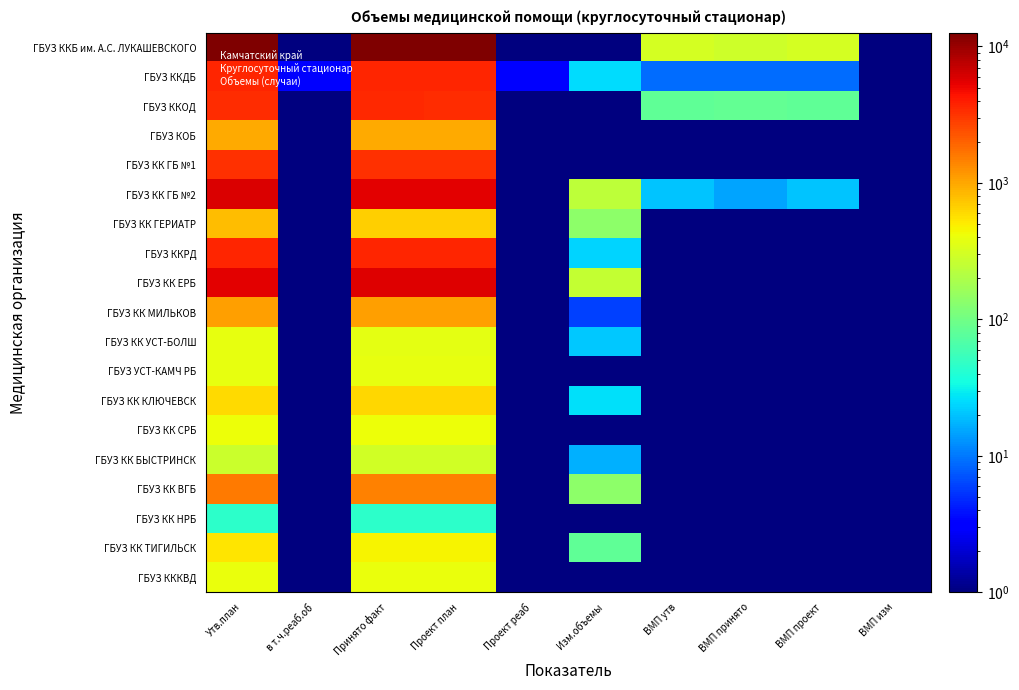

Which series has the largest total across all categories?

ГБУЗ ККБ им. А.С. ЛУКАШЕВСКОГО